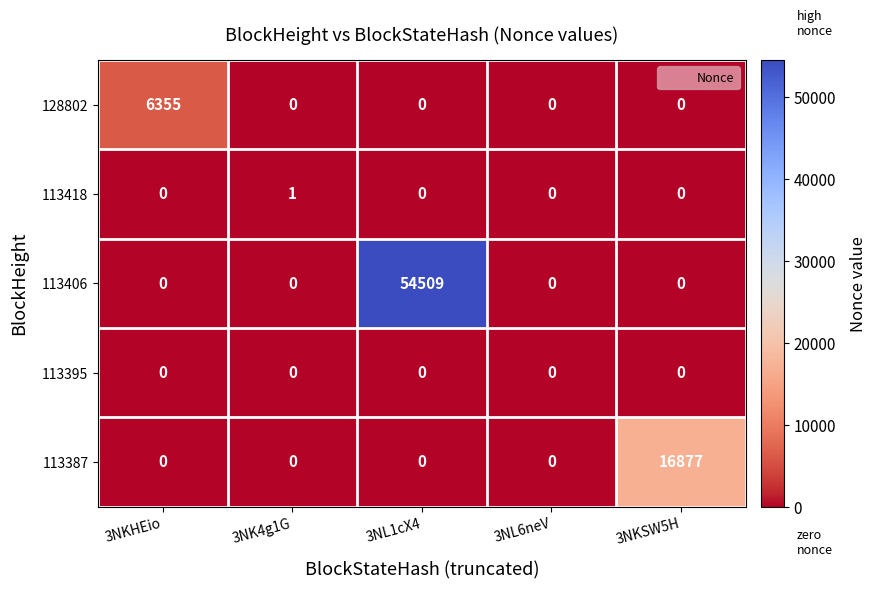

Reading left to right, what are all the values shown in this chart?

128802: 3NKHEio=6355	3NK4g1G=0	3NL1cX4=0	3NL6neV=0	3NKSW5H=0
113418: 3NKHEio=0	3NK4g1G=1	3NL1cX4=0	3NL6neV=0	3NKSW5H=0
113406: 3NKHEio=0	3NK4g1G=0	3NL1cX4=54509	3NL6neV=0	3NKSW5H=0
113395: 3NKHEio=0	3NK4g1G=0	3NL1cX4=0	3NL6neV=0	3NKSW5H=0
113387: 3NKHEio=0	3NK4g1G=0	3NL1cX4=0	3NL6neV=0	3NKSW5H=16877